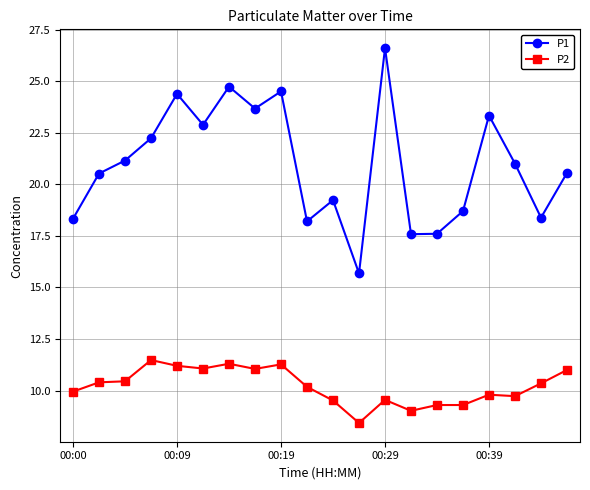

True or false: P1 and P2 cross at least once.

False